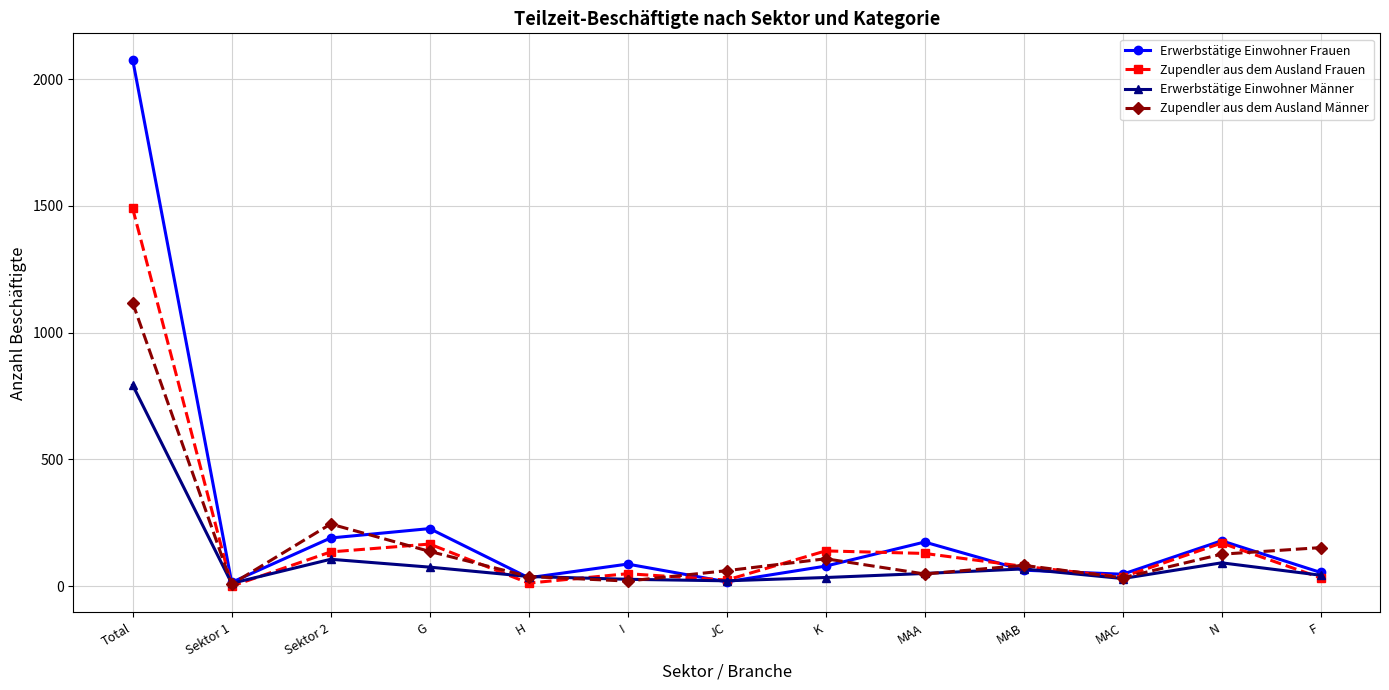

Count the number of categories in the chart.

13